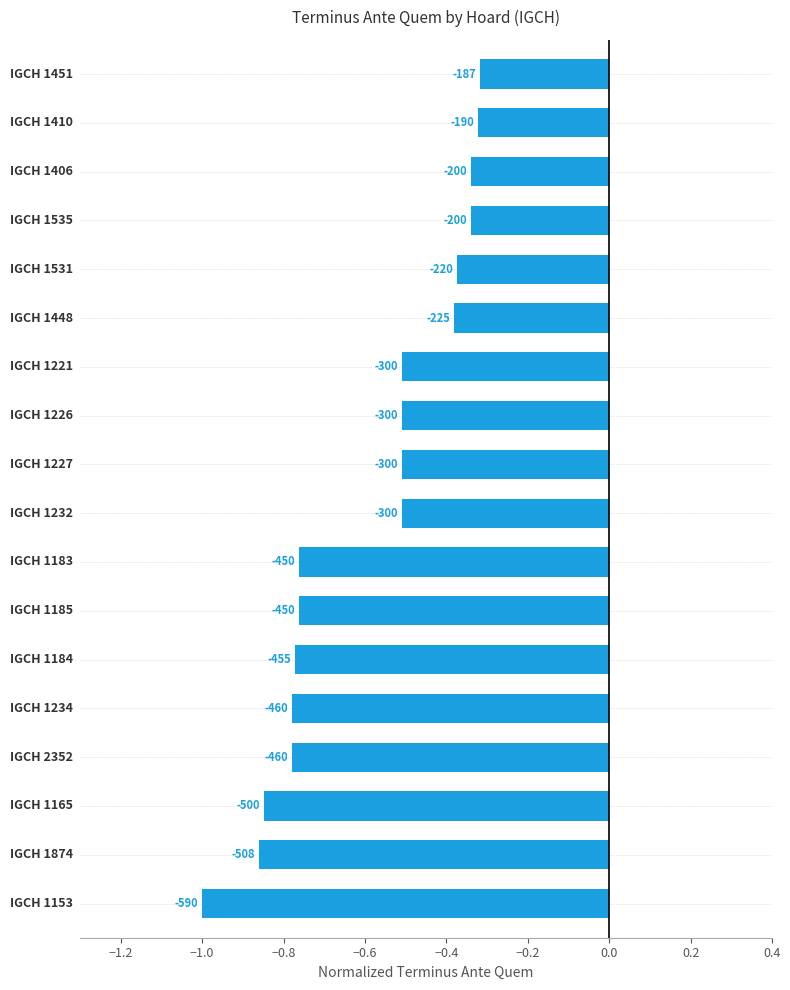

Are the bars horizontal?

Yes